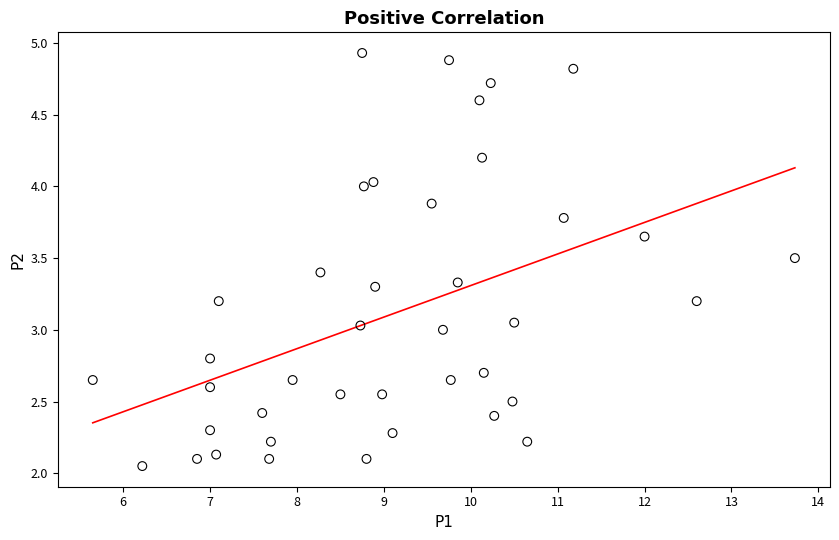

What is the range of Y values (max minus min)?

2.9